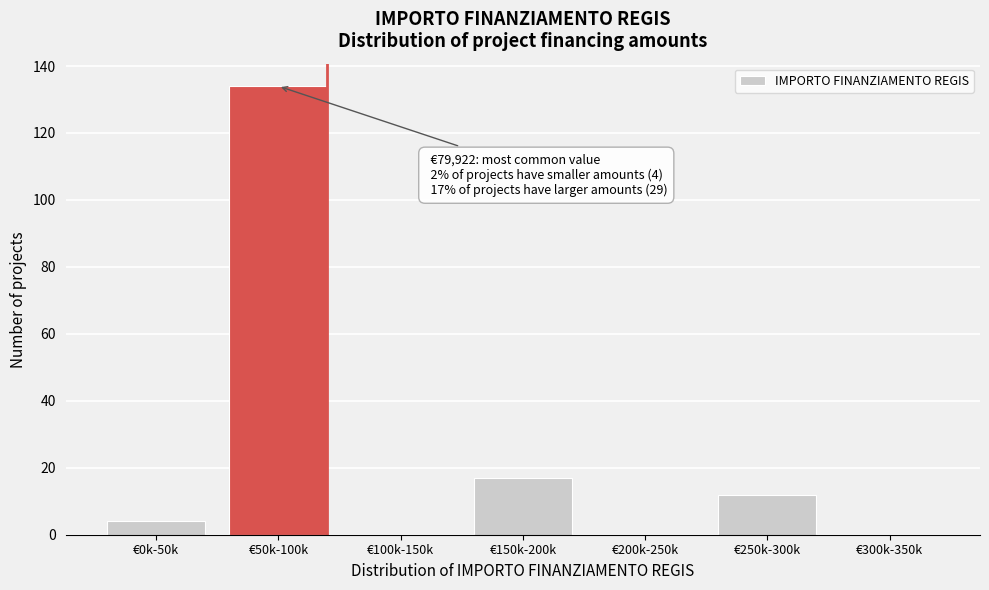

Reading right to left, extract all data points from this chart.

€300k-350k=0	€250k-300k=12	€200k-250k=0	€150k-200k=17	€100k-150k=0	€50k-100k=134	€0k-50k=4